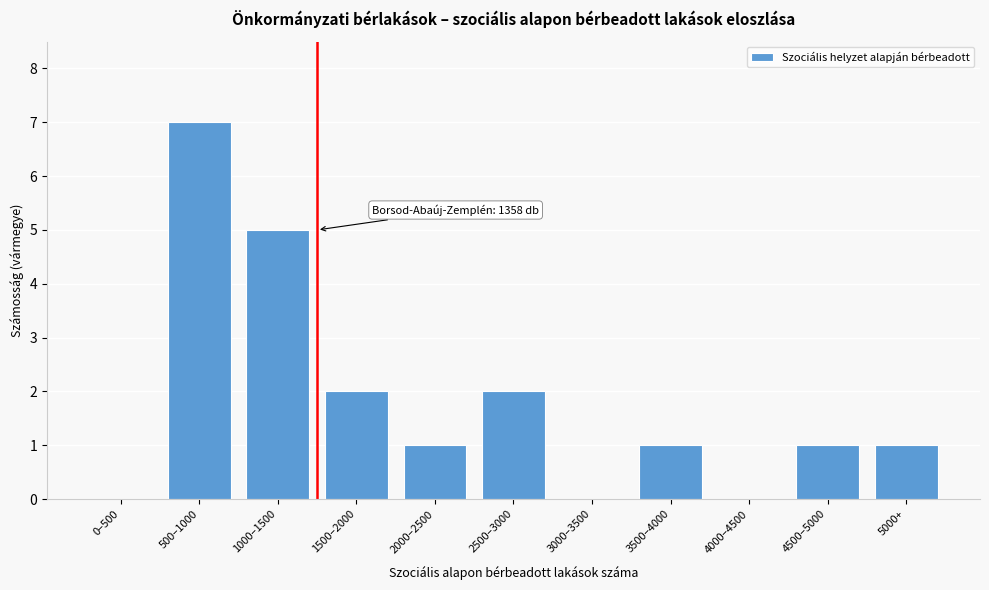

Reading left to right, what are all the values shown in this chart?

0–500=0	500–1000=7	1000–1500=5	1500–2000=2	2000–2500=1	2500–3000=2	3000–3500=0	3500–4000=1	4000–4500=0	4500–5000=1	5000+=1